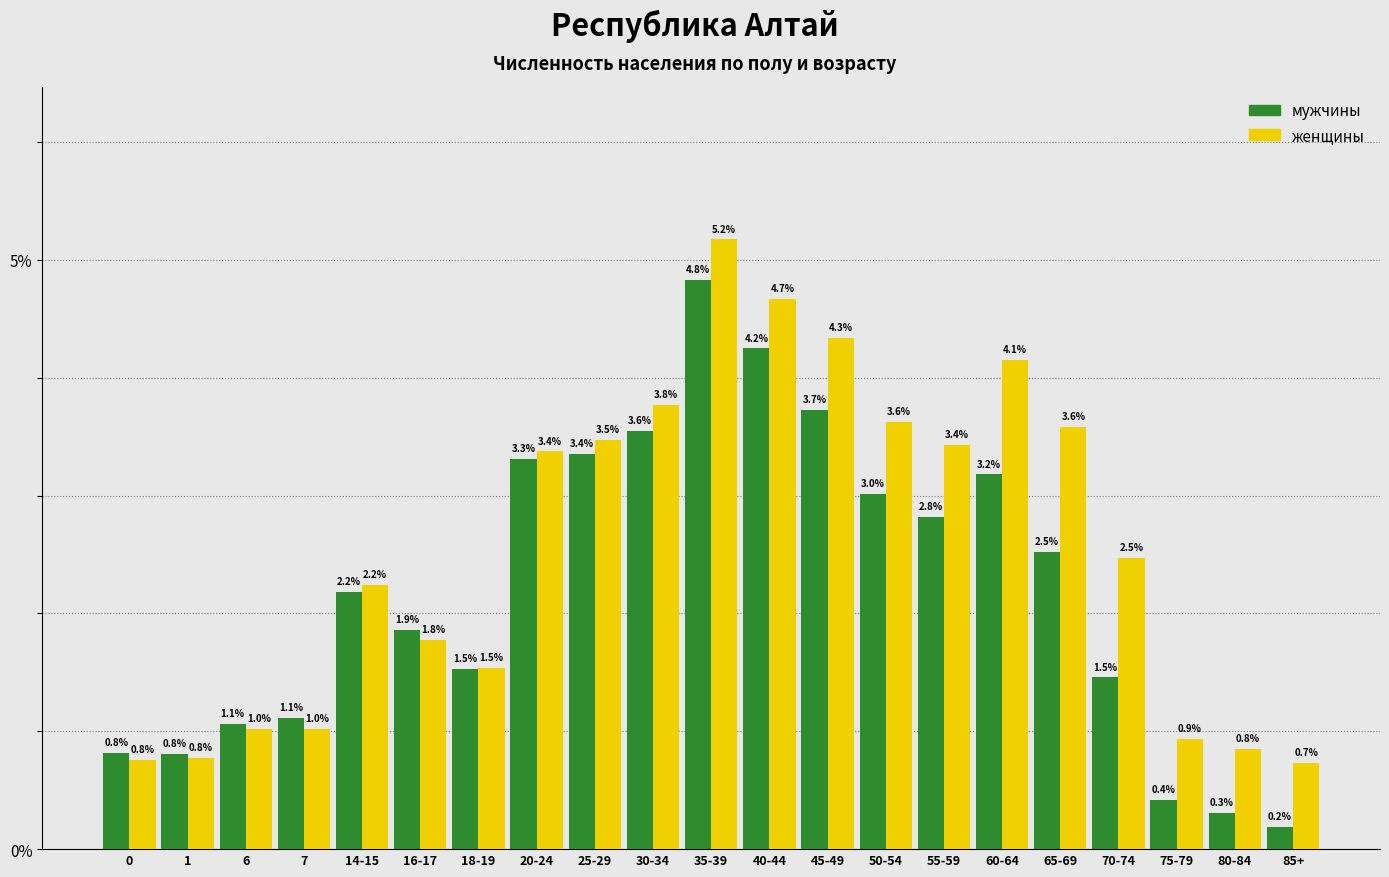

Reading left to right, list all the values displayed in this chart.

мужчины: 0=0.8	1=0.8	6=1.1	7=1.1	14-15=2.2	16-17=1.9	18-19=1.5	20-24=3.3	25-29=3.4	30-34=3.6	35-39=4.8	40-44=4.2	45-49=3.7	50-54=3.0	55-59=2.8	60-64=3.2	65-69=2.5	70-74=1.5	75-79=0.4	80-84=0.3	85+=0.2
женщины: 0=0.8	1=0.8	6=1.0	7=1.0	14-15=2.2	16-17=1.8	18-19=1.5	20-24=3.4	25-29=3.5	30-34=3.8	35-39=5.2	40-44=4.7	45-49=4.3	50-54=3.6	55-59=3.4	60-64=4.1	65-69=3.6	70-74=2.5	75-79=0.9	80-84=0.8	85+=0.7